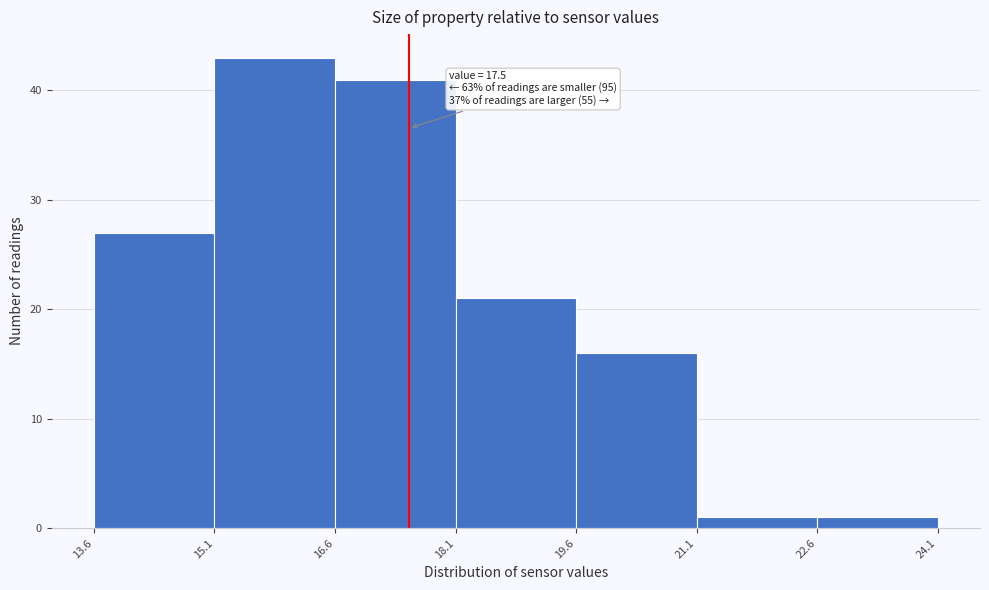

Over which range of the x-axis is the bar tallest?

15.1 to 16.6